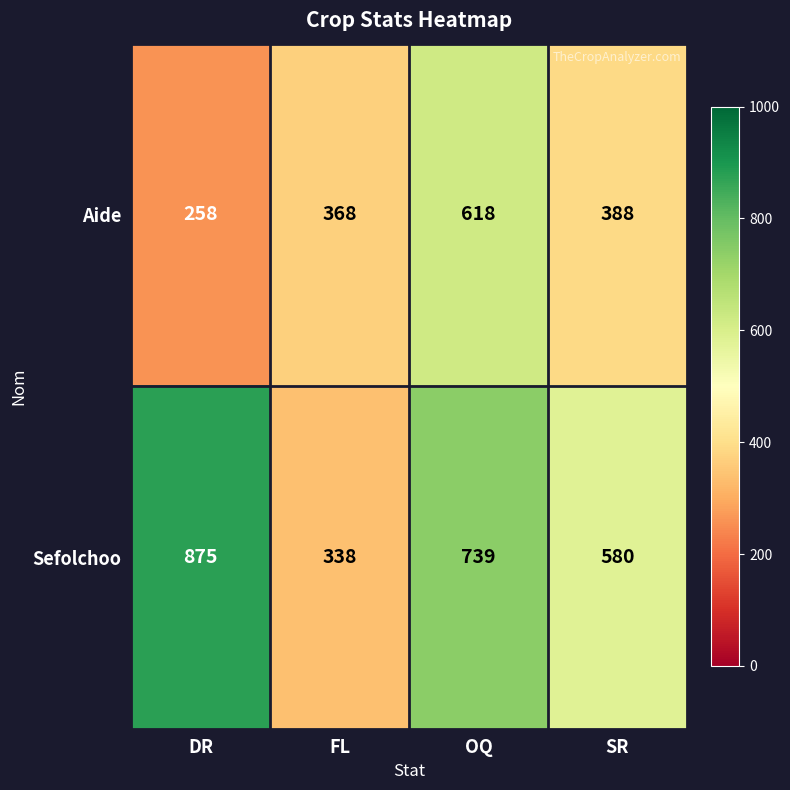

Count the Sefolchoo values in the range 580 to 875.

3